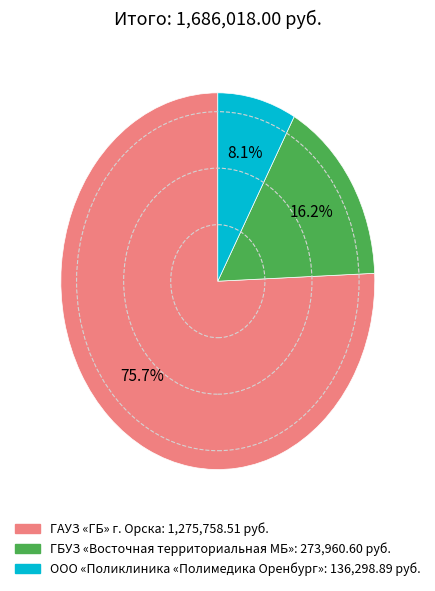

The ГБУЗ «Восточная территориальная МБ» slice represents 31% of the pie. True or false?

False